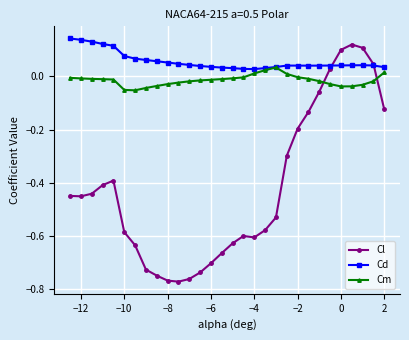

List the series in order of their overall mean, lowest first.

Cl, Cm, Cd